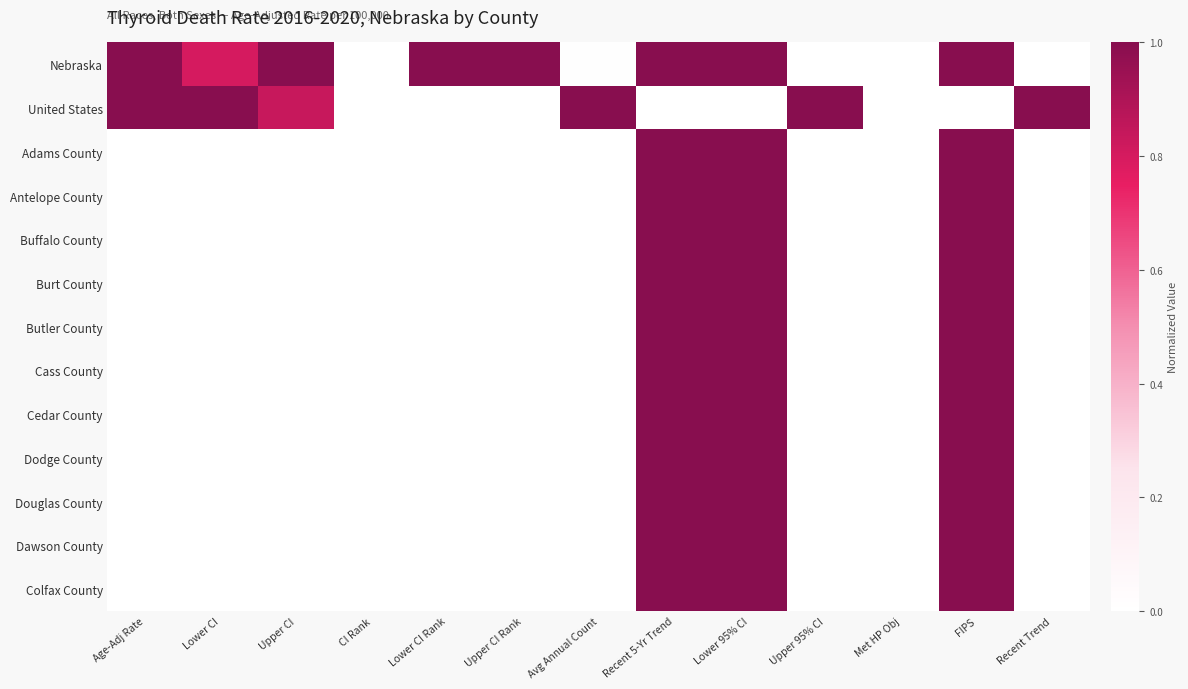

Reading right to left, what are all the values shown in this chart?

Nebraska: Recent Trend=0.0	FIPS=1.0	Met HP Obj=0.0	Upper 95% CI=0.0	Lower 95% CI=1.0	Recent 5-Yr Trend=1.0	Avg Annual Count=0.0	Upper CI Rank=1.0	Lower CI Rank=1.0	CI Rank=0.0	Upper CI=1.0	Lower CI=0.8	Age-Adj Rate=1.0
United States: Recent Trend=1.0	FIPS=0.0	Met HP Obj=0.0	Upper 95% CI=1.0	Lower 95% CI=0.0	Recent 5-Yr Trend=0.0	Avg Annual Count=1.0	Upper CI Rank=0.0	Lower CI Rank=0.0	CI Rank=0.0	Upper CI=0.8	Lower CI=1.0	Age-Adj Rate=1.0
Adams County: Recent Trend=0.0	FIPS=1.0	Met HP Obj=0.0	Upper 95% CI=0.0	Lower 95% CI=1.0	Recent 5-Yr Trend=1.0	Avg Annual Count=0.0	Upper CI Rank=0.0	Lower CI Rank=0.0	CI Rank=0.0	Upper CI=0.0	Lower CI=0.0	Age-Adj Rate=0.0
Antelope County: Recent Trend=0.0	FIPS=1.0	Met HP Obj=0.0	Upper 95% CI=0.0	Lower 95% CI=1.0	Recent 5-Yr Trend=1.0	Avg Annual Count=0.0	Upper CI Rank=0.0	Lower CI Rank=0.0	CI Rank=0.0	Upper CI=0.0	Lower CI=0.0	Age-Adj Rate=0.0
Buffalo County: Recent Trend=0.0	FIPS=1.0	Met HP Obj=0.0	Upper 95% CI=0.0	Lower 95% CI=1.0	Recent 5-Yr Trend=1.0	Avg Annual Count=0.0	Upper CI Rank=0.0	Lower CI Rank=0.0	CI Rank=0.0	Upper CI=0.0	Lower CI=0.0	Age-Adj Rate=0.0
Burt County: Recent Trend=0.0	FIPS=1.0	Met HP Obj=0.0	Upper 95% CI=0.0	Lower 95% CI=1.0	Recent 5-Yr Trend=1.0	Avg Annual Count=0.0	Upper CI Rank=0.0	Lower CI Rank=0.0	CI Rank=0.0	Upper CI=0.0	Lower CI=0.0	Age-Adj Rate=0.0
Butler County: Recent Trend=0.0	FIPS=1.0	Met HP Obj=0.0	Upper 95% CI=0.0	Lower 95% CI=1.0	Recent 5-Yr Trend=1.0	Avg Annual Count=0.0	Upper CI Rank=0.0	Lower CI Rank=0.0	CI Rank=0.0	Upper CI=0.0	Lower CI=0.0	Age-Adj Rate=0.0
Cass County: Recent Trend=0.0	FIPS=1.0	Met HP Obj=0.0	Upper 95% CI=0.0	Lower 95% CI=1.0	Recent 5-Yr Trend=1.0	Avg Annual Count=0.0	Upper CI Rank=0.0	Lower CI Rank=0.0	CI Rank=0.0	Upper CI=0.0	Lower CI=0.0	Age-Adj Rate=0.0
Cedar County: Recent Trend=0.0	FIPS=1.0	Met HP Obj=0.0	Upper 95% CI=0.0	Lower 95% CI=1.0	Recent 5-Yr Trend=1.0	Avg Annual Count=0.0	Upper CI Rank=0.0	Lower CI Rank=0.0	CI Rank=0.0	Upper CI=0.0	Lower CI=0.0	Age-Adj Rate=0.0
Dodge County: Recent Trend=0.0	FIPS=1.0	Met HP Obj=0.0	Upper 95% CI=0.0	Lower 95% CI=1.0	Recent 5-Yr Trend=1.0	Avg Annual Count=0.0	Upper CI Rank=0.0	Lower CI Rank=0.0	CI Rank=0.0	Upper CI=0.0	Lower CI=0.0	Age-Adj Rate=0.0
Douglas County: Recent Trend=0.0	FIPS=1.0	Met HP Obj=0.0	Upper 95% CI=0.0	Lower 95% CI=1.0	Recent 5-Yr Trend=1.0	Avg Annual Count=0.0	Upper CI Rank=0.0	Lower CI Rank=0.0	CI Rank=0.0	Upper CI=0.0	Lower CI=0.0	Age-Adj Rate=0.0
Dawson County: Recent Trend=0.0	FIPS=1.0	Met HP Obj=0.0	Upper 95% CI=0.0	Lower 95% CI=1.0	Recent 5-Yr Trend=1.0	Avg Annual Count=0.0	Upper CI Rank=0.0	Lower CI Rank=0.0	CI Rank=0.0	Upper CI=0.0	Lower CI=0.0	Age-Adj Rate=0.0
Colfax County: Recent Trend=0.0	FIPS=1.0	Met HP Obj=0.0	Upper 95% CI=0.0	Lower 95% CI=1.0	Recent 5-Yr Trend=1.0	Avg Annual Count=0.0	Upper CI Rank=0.0	Lower CI Rank=0.0	CI Rank=0.0	Upper CI=0.0	Lower CI=0.0	Age-Adj Rate=0.0